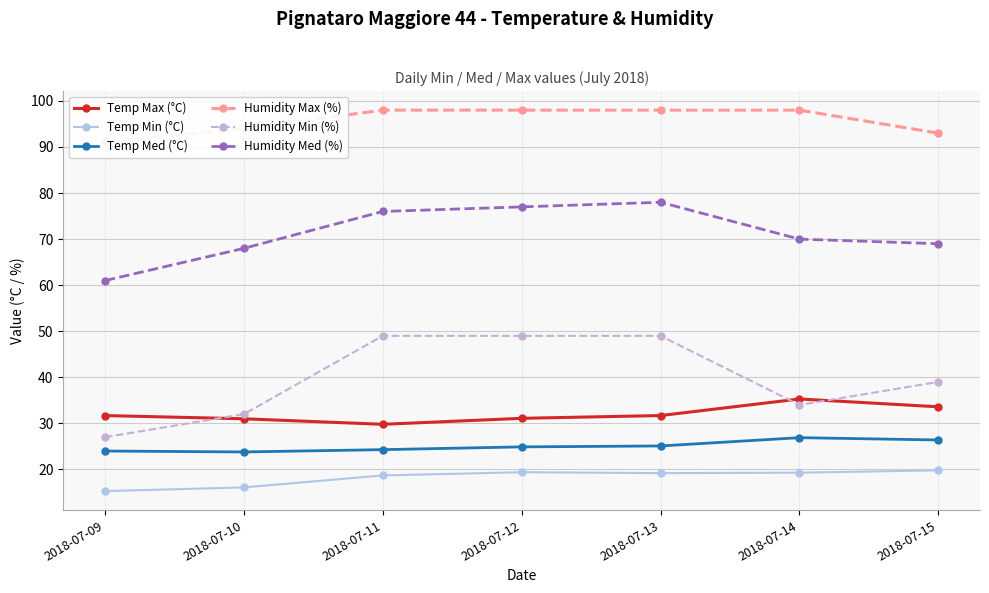

Which category has the lowest value in the Temp Min (°C) series?

2018-07-09